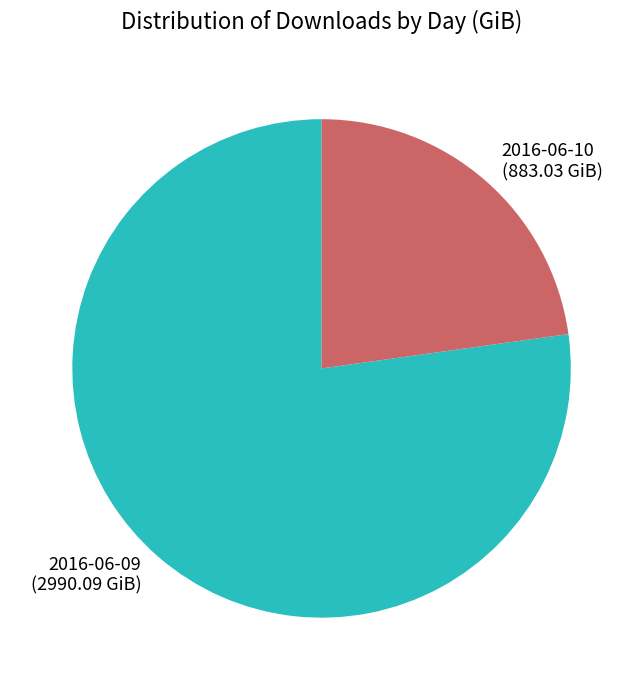

Does any single category account for the majority?

Yes